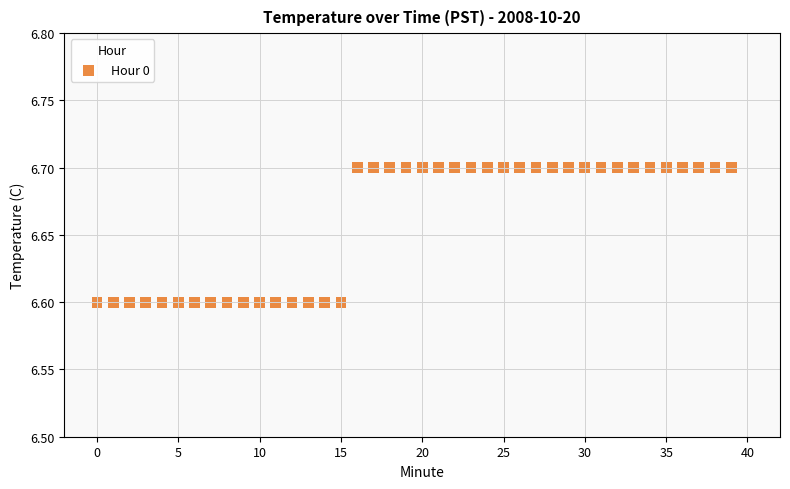

How many points are shown in the scatter plot?

40